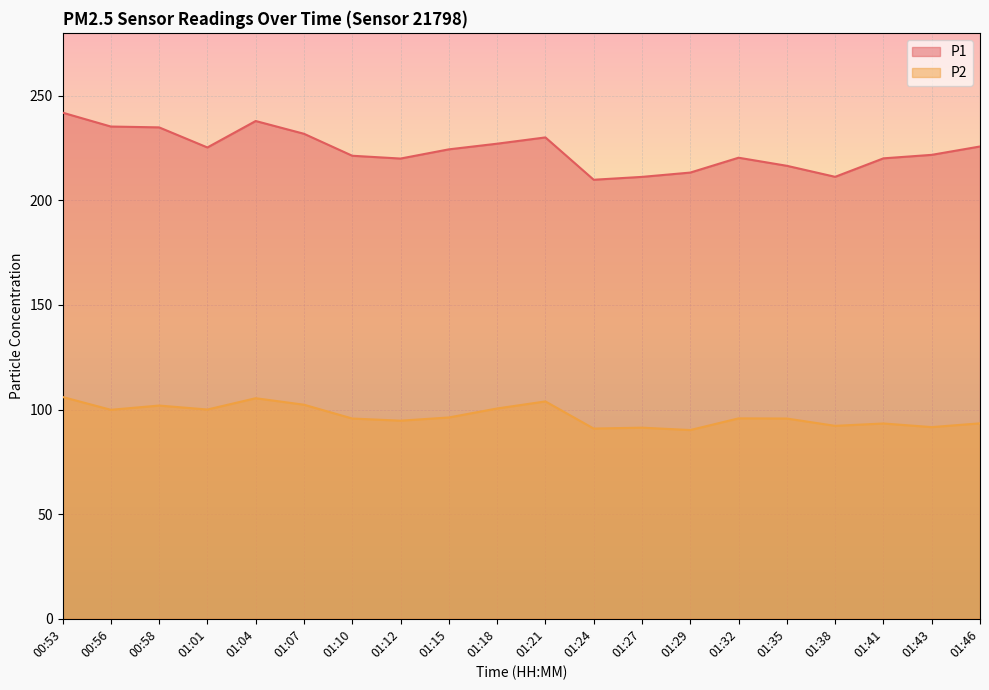

How many categories are shown in the chart?

20